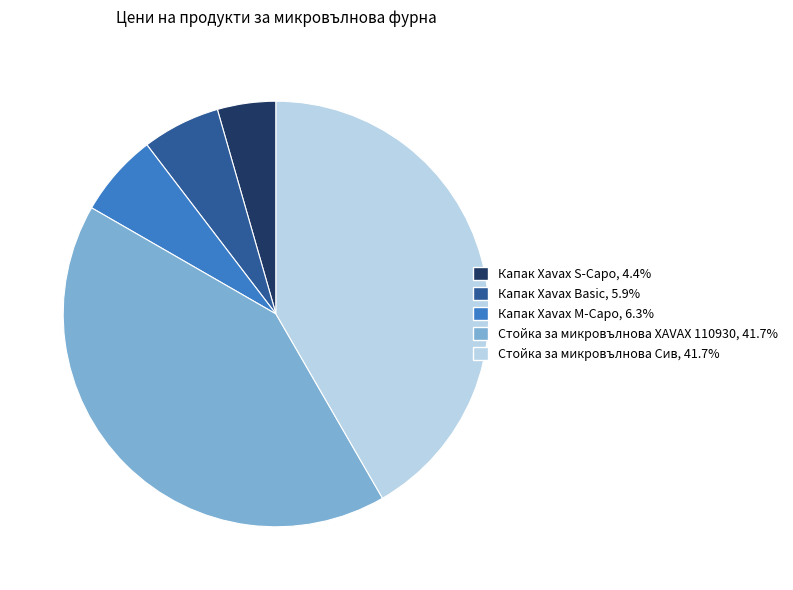

How many segments does this pie chart have?

5